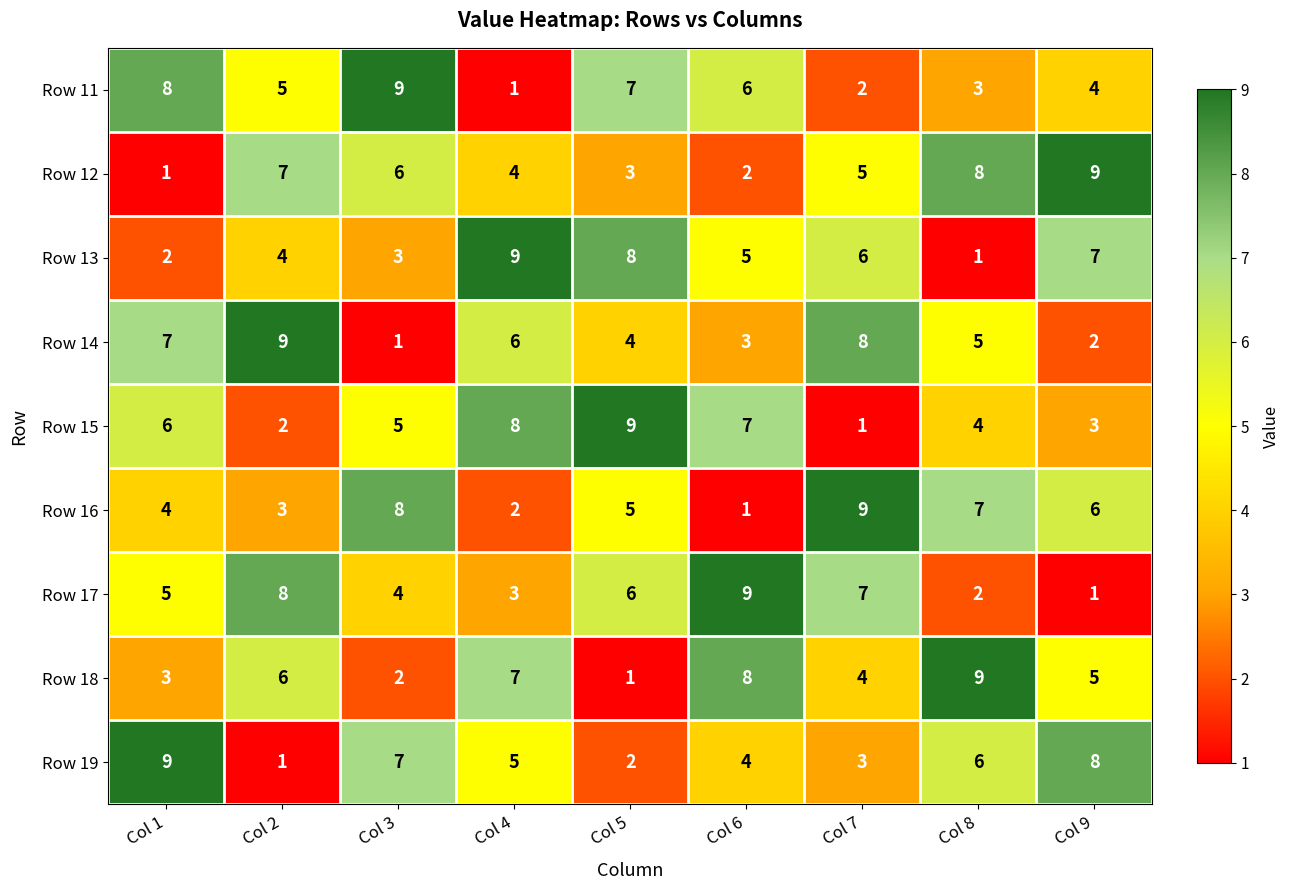

What is the total value across all series at Col 2?

45